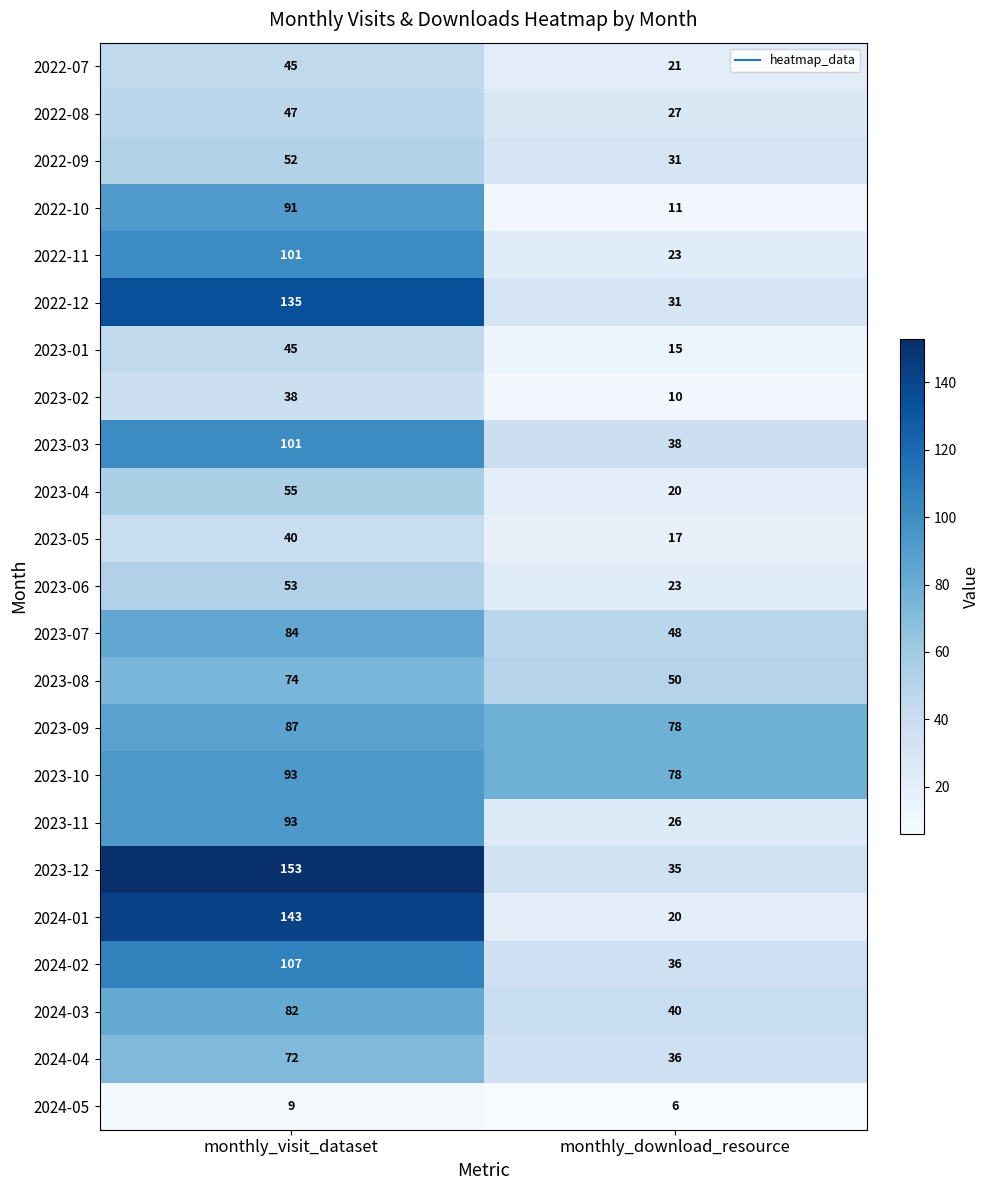

What is the total value across all series at monthly_download_resource?

720